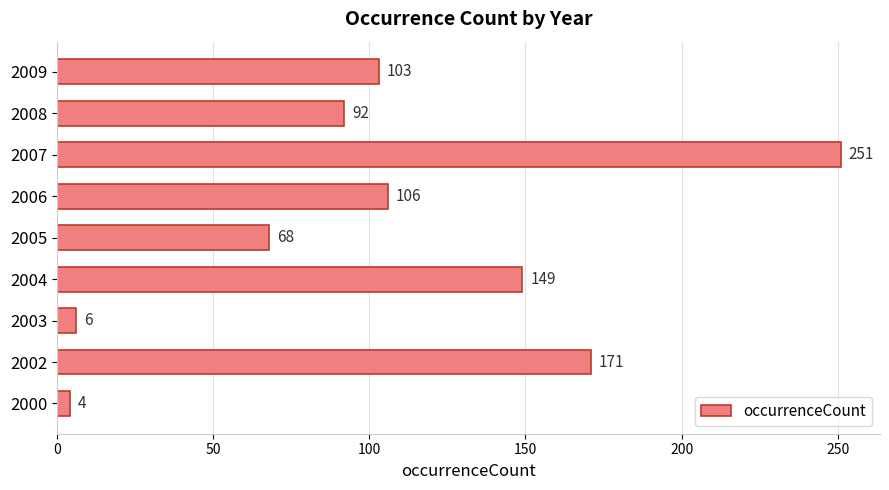

How many data points are less than 103?

4